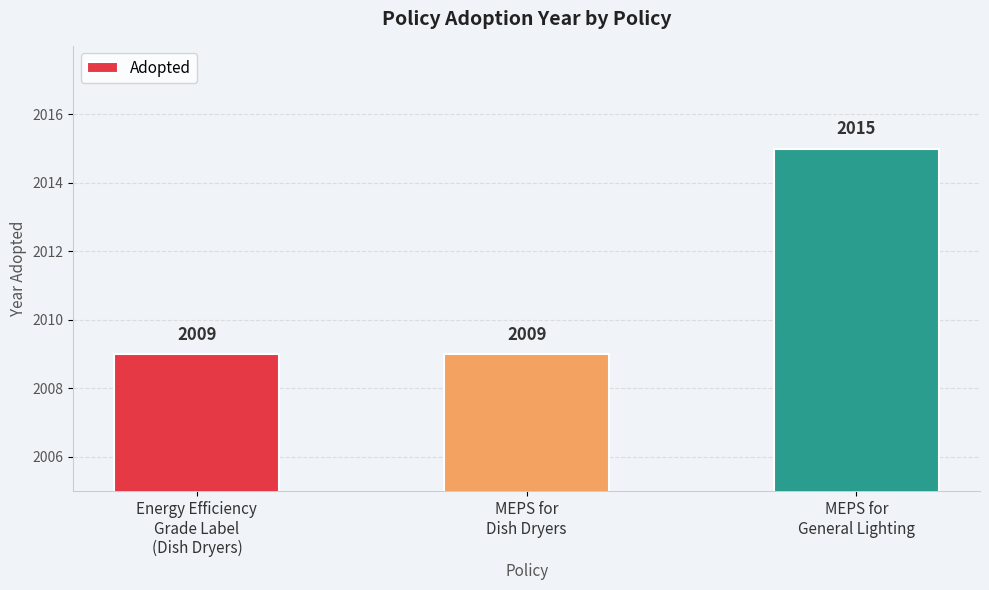

What is the change in value from MEPS for
Dish Dryers to MEPS for
General Lighting?

+6